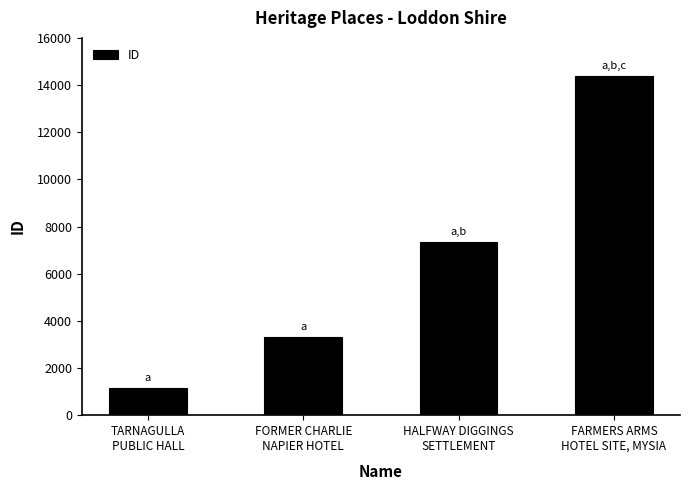

What is the ratio of the value at FORMER CHARLIE
NAPIER HOTEL to the value at HALFWAY DIGGINGS
SETTLEMENT?

0.5